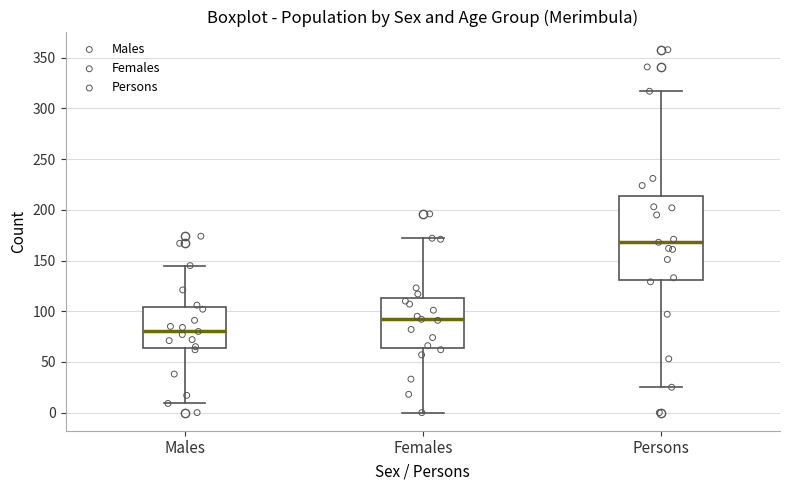

Which box's median line is the lowest?

Males